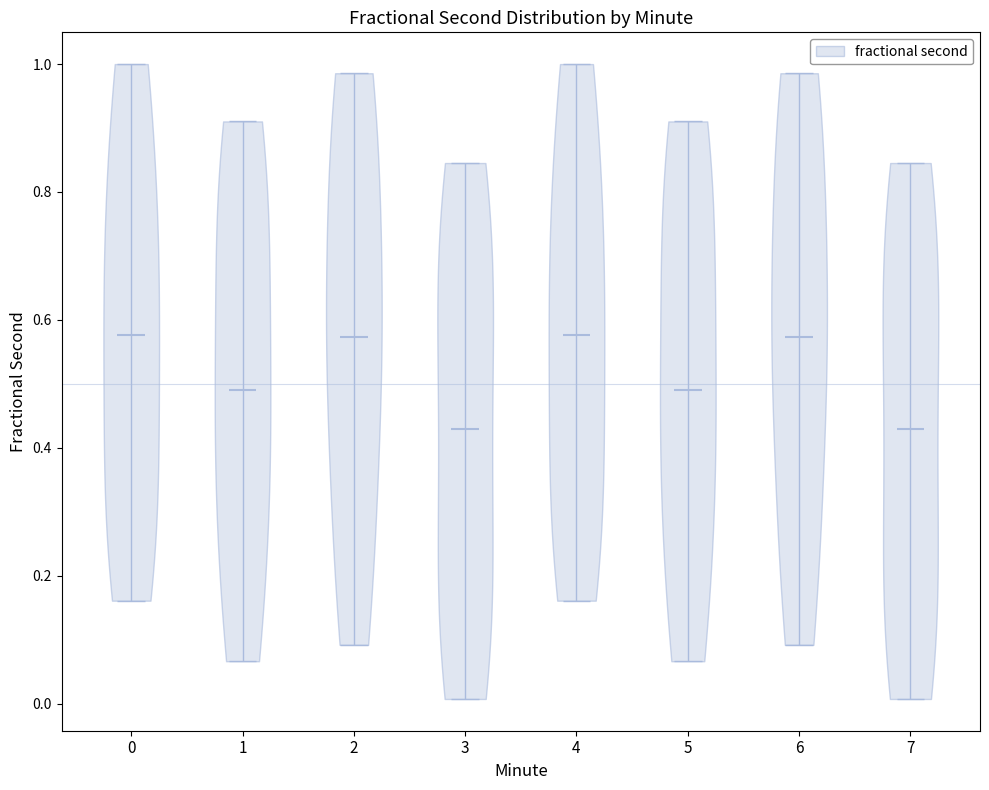

Reading left to right, read every violin against the y-axis: where its median line is, and the lowest and highest points it reaches. The values are not printed on the chart, so give them approximately, as read against the axis.

0: median line 0.58, lowest point 0.16, highest point 1.00
1: median line 0.50, lowest point 0.06, highest point 0.92
2: median line 0.58, lowest point 0.10, highest point 0.98
3: median line 0.42, lowest point 0.00, highest point 0.84
4: median line 0.58, lowest point 0.16, highest point 1.00
5: median line 0.50, lowest point 0.06, highest point 0.92
6: median line 0.58, lowest point 0.10, highest point 0.98
7: median line 0.42, lowest point 0.00, highest point 0.84